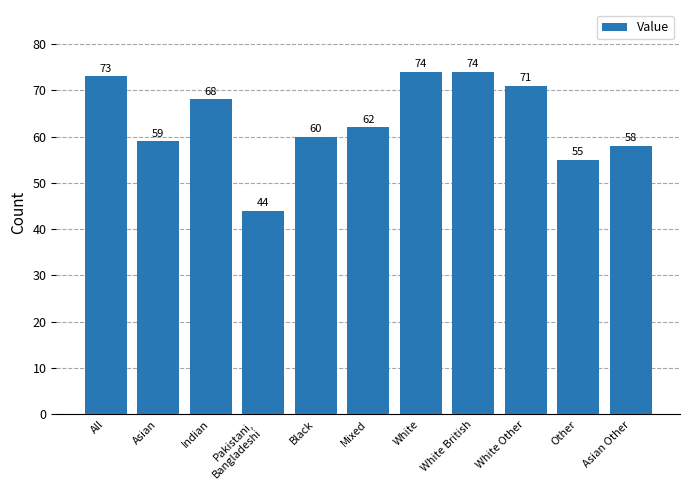

The chart shows a value of 41 at Mixed. True or false?

False